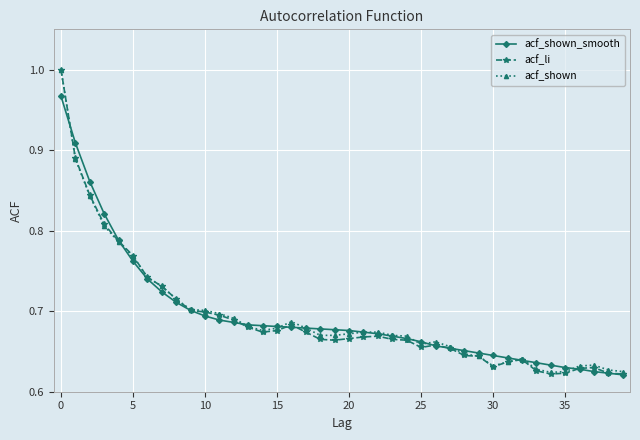

At how many categories does at least one series exceed 0?

40